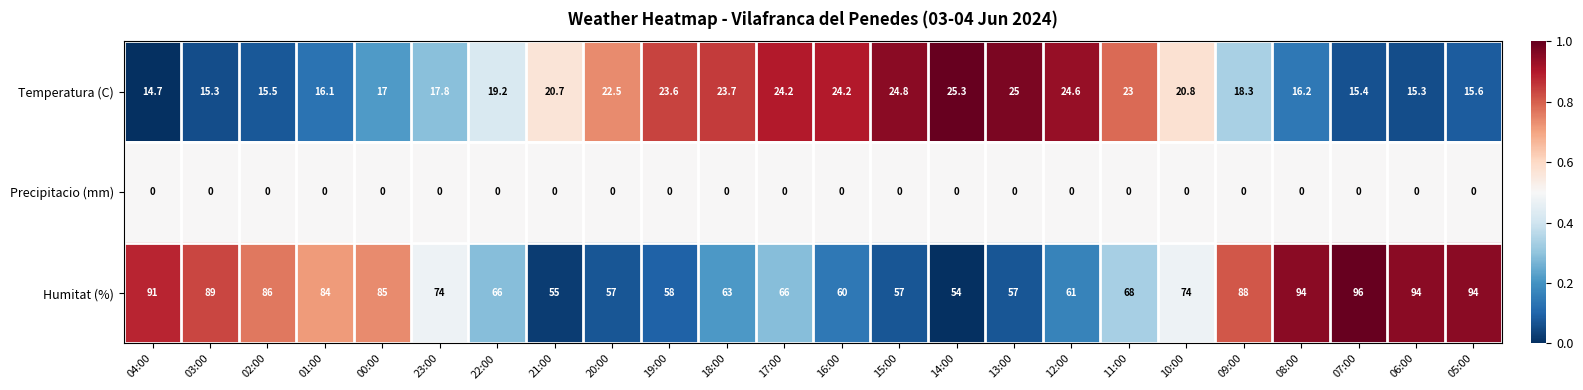

The Humitat (%) series shows 84.0 at 01:00. True or false?

True